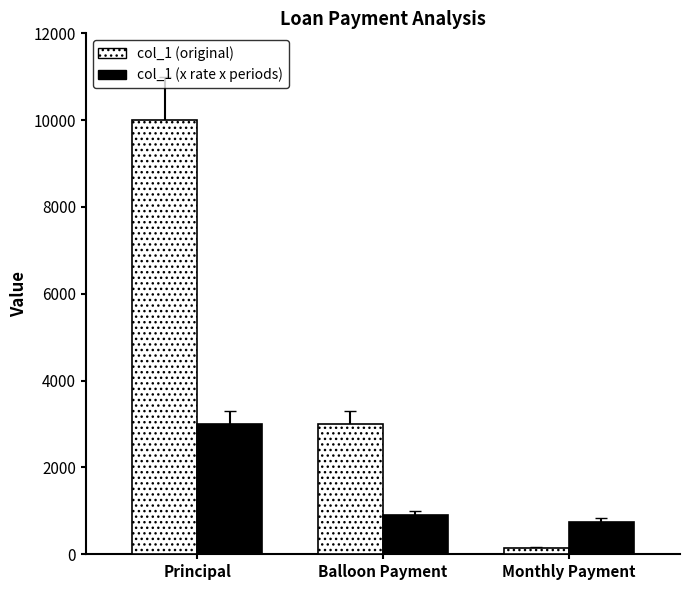

True or false: col_1 (x rate x periods) has a value of 3000.0 at Principal.

True